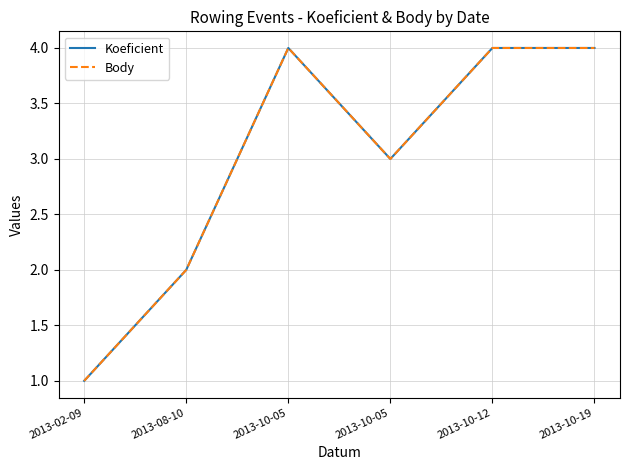

Does the chart have visible grid lines?

Yes